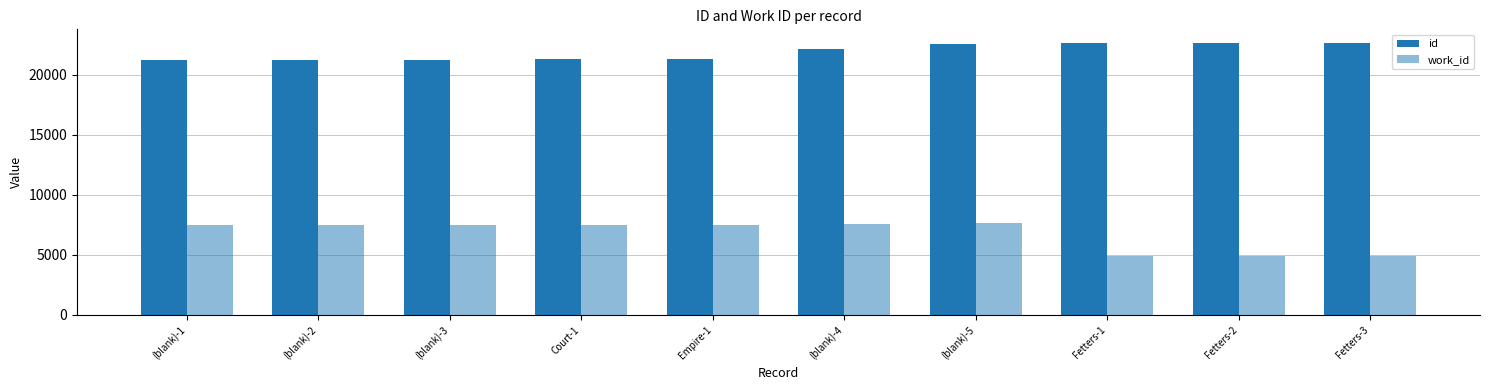

Where is id nearest to the value 21957?

(blank)-4